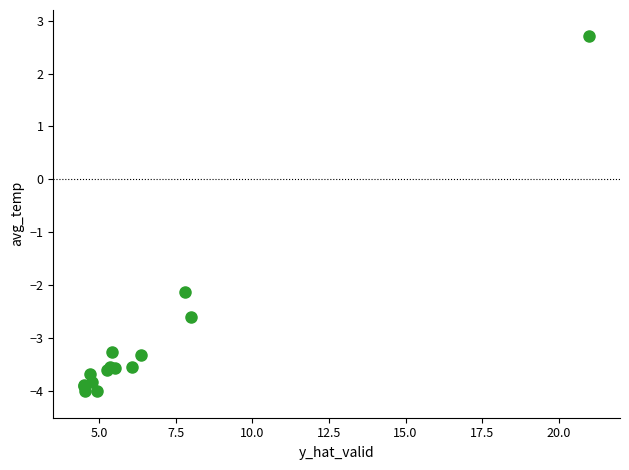

What Y value in the scatter plot is closest to 0?

-2.1